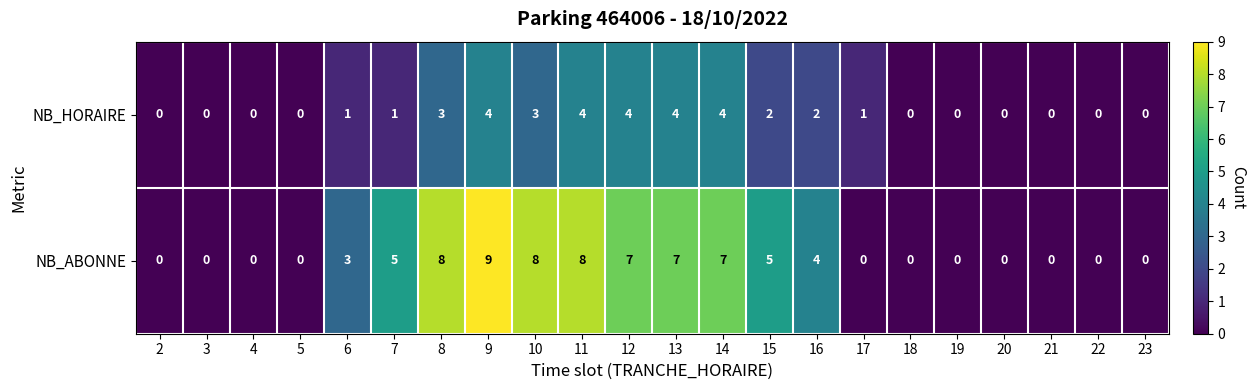

Which category has the highest value in the NB_ABONNE series?

9